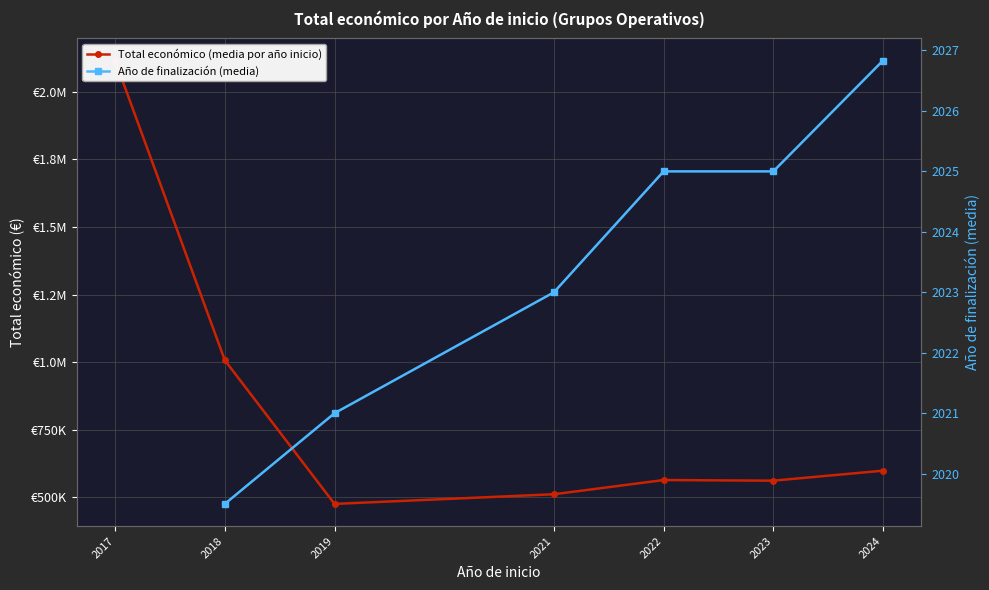

What is the maximum value shown in the chart?

2115848.0